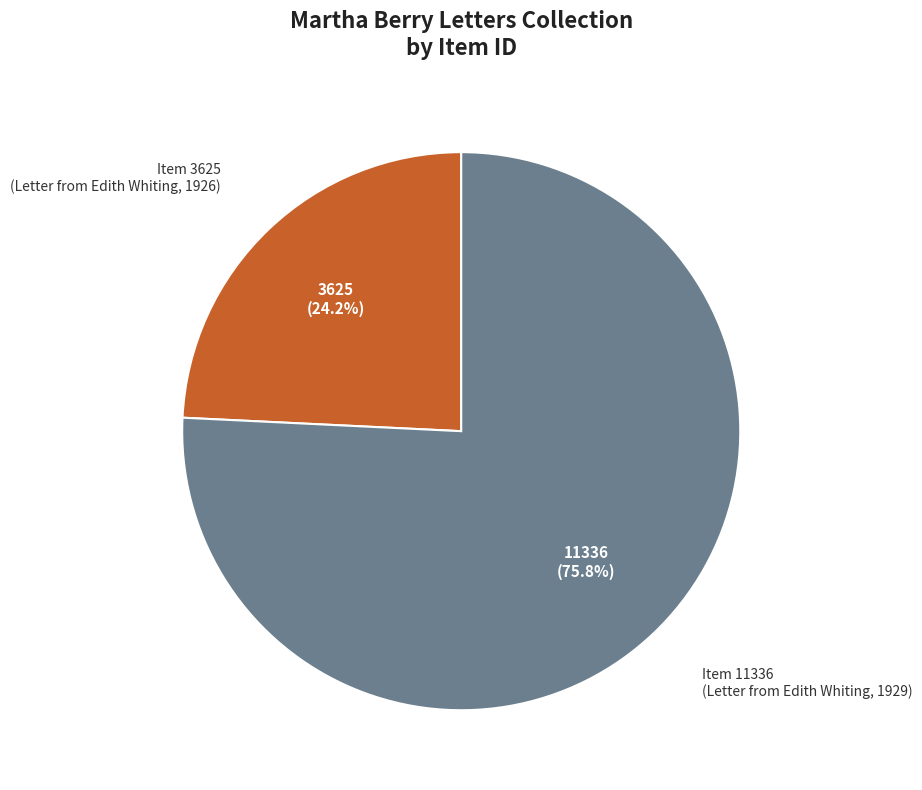

Does any single category account for the majority?

Yes